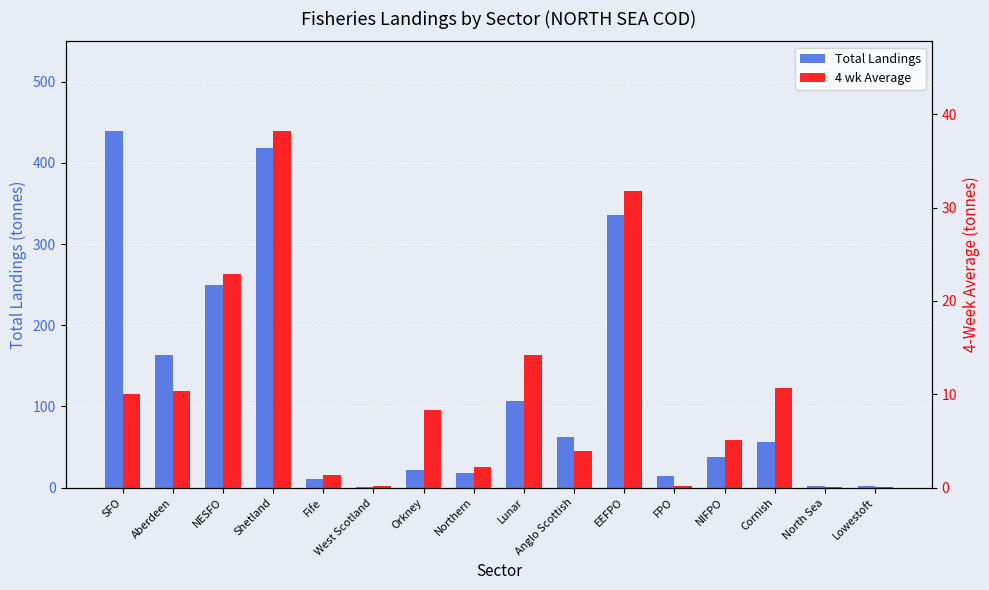

What is the difference between the 4 wk Average values at NIFPO and EEFPO?

26.7